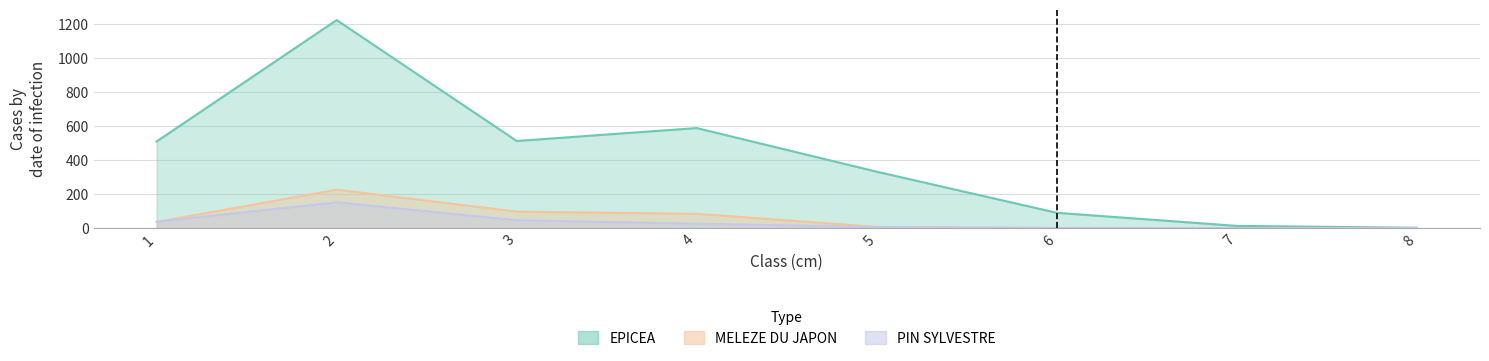

Which label corresponds to the smallest value in the chart?

7